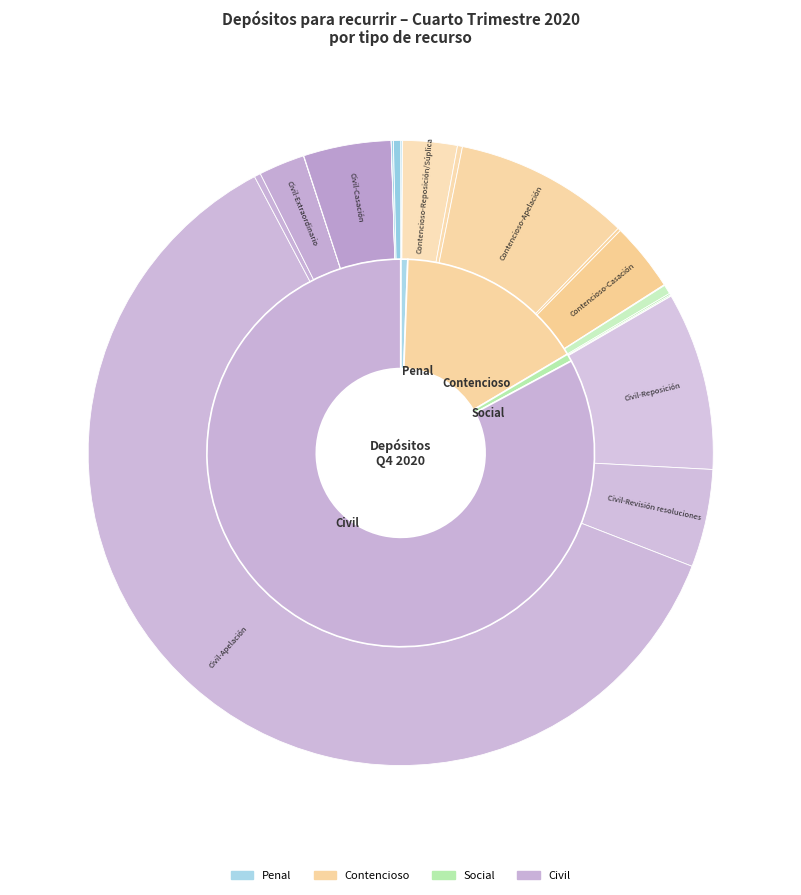

Approximately how many times larger is the value at Penal-Reforma/Súplica compared to Contencioso-Queja?

0.1